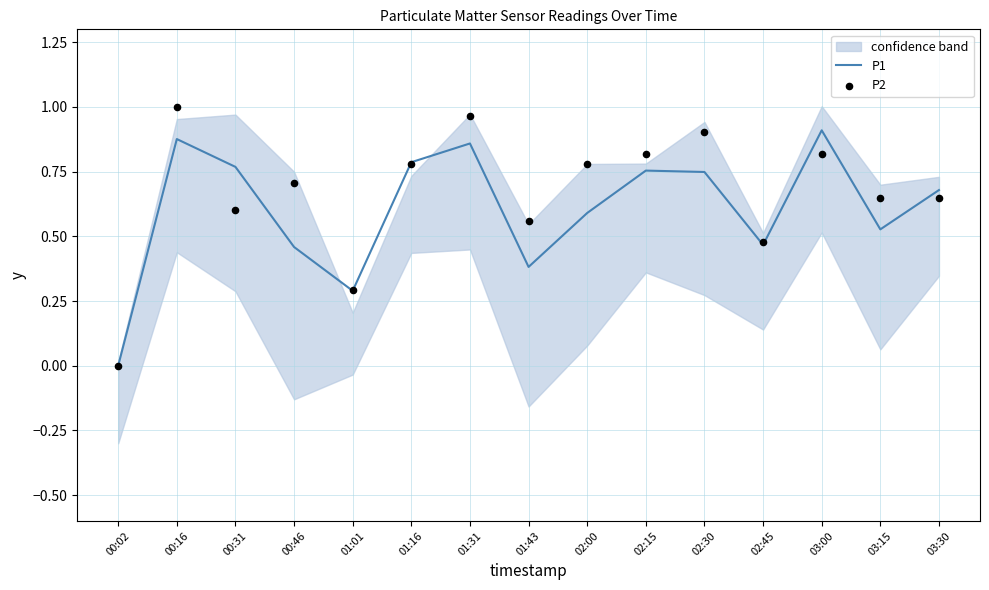

At how many categories does at least one series exceed 0?

14